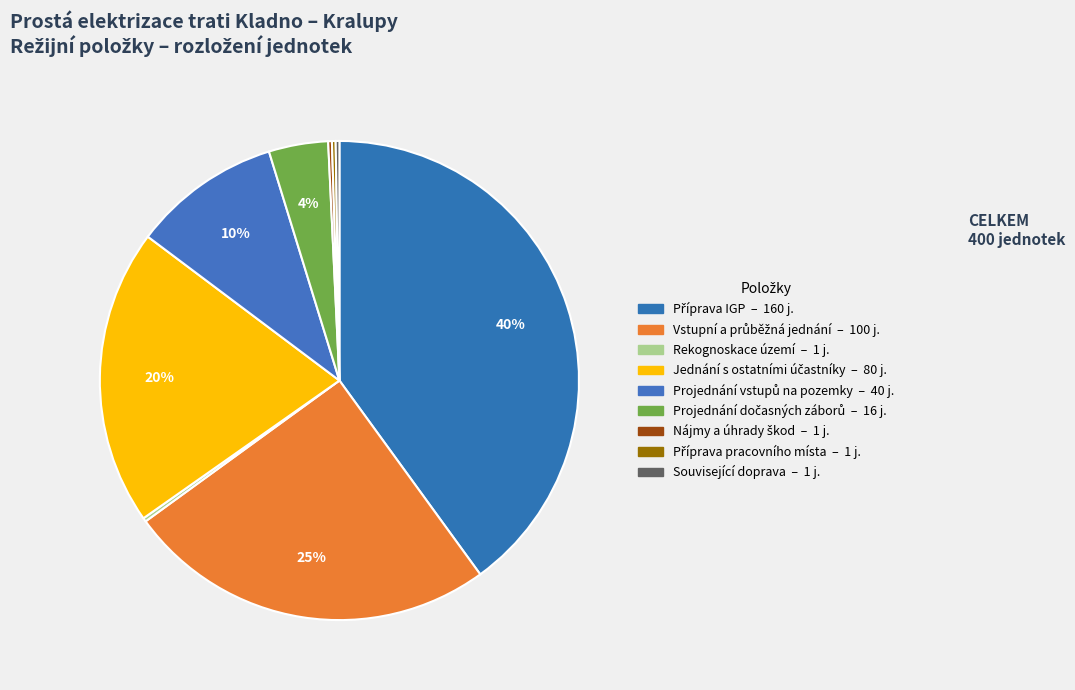

Is there any slice that represents more than half of the pie?

No